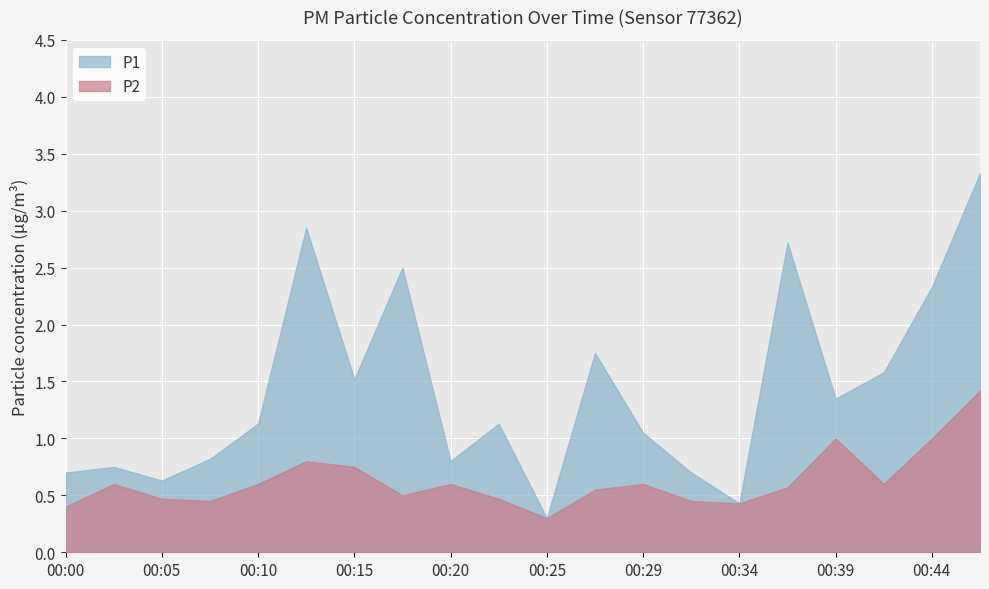

At which label is P2 closest to 0?

00:25